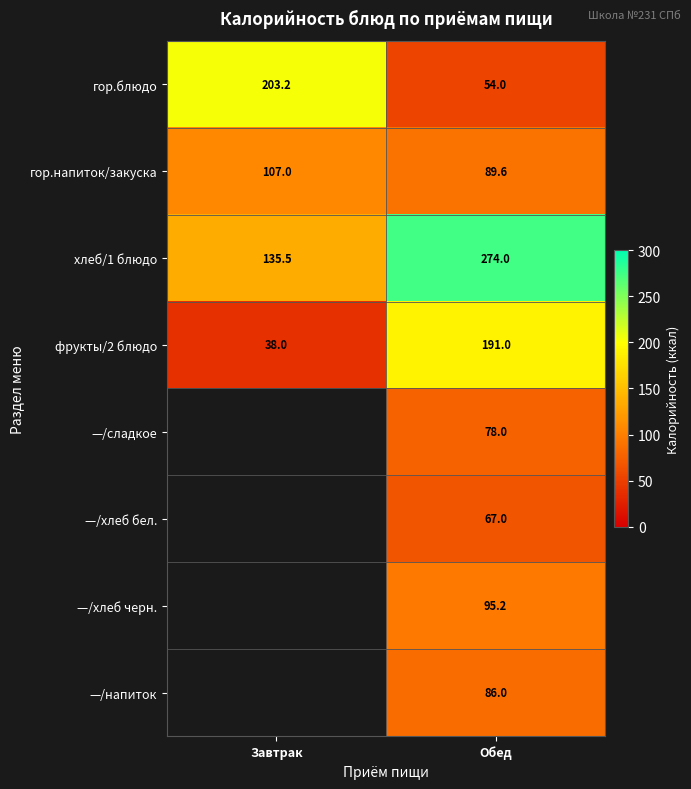

What is the difference between the гор.напиток/закуска values at Завтрак and Обед?

17.4